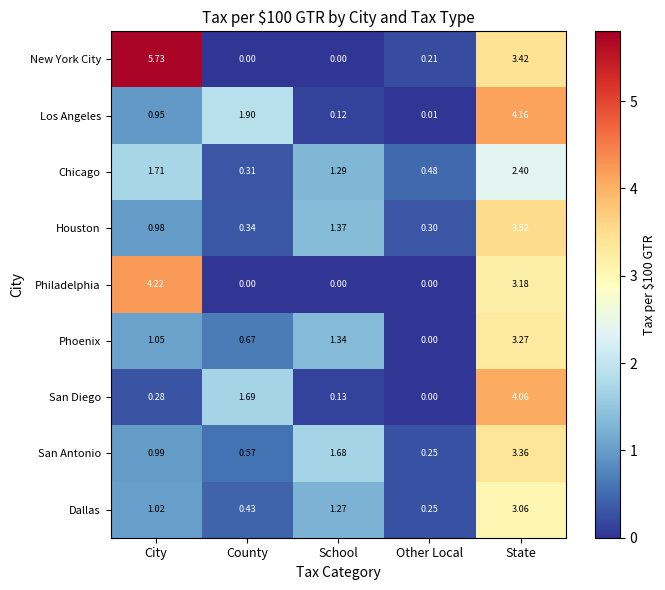

Between County and School, which series saw the biggest shift?

Los Angeles